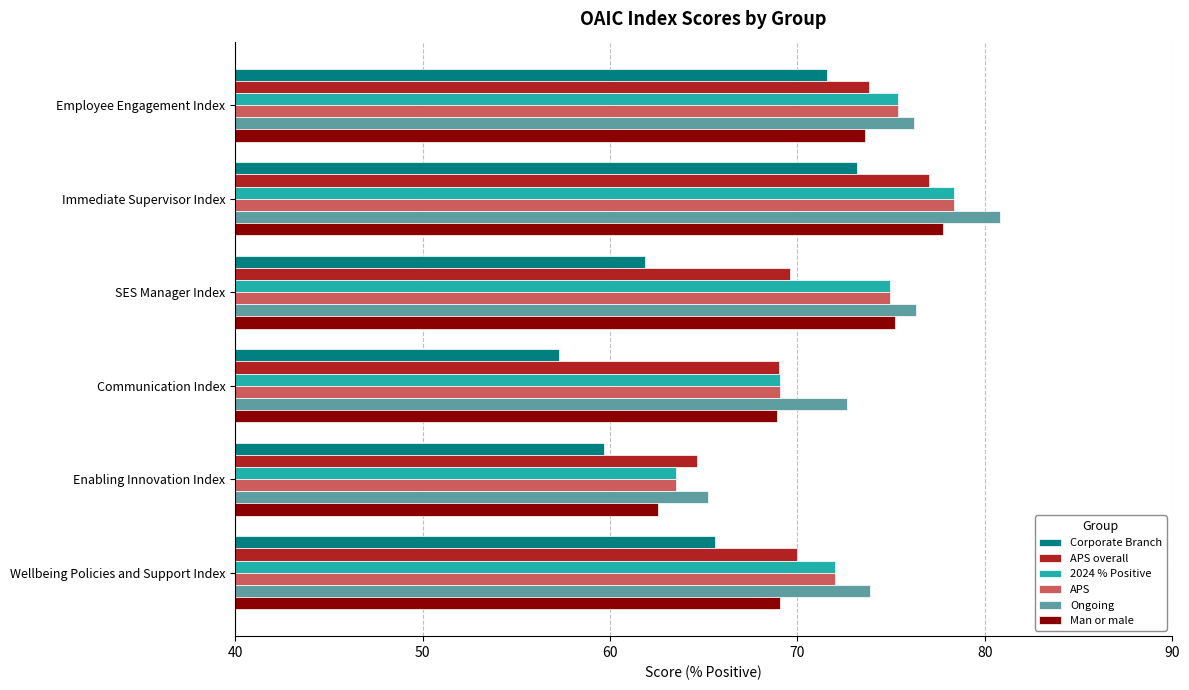

What are all the series names shown in the legend?

Corporate Branch, APS overall, 2024 % Positive, APS, Ongoing, Man or male